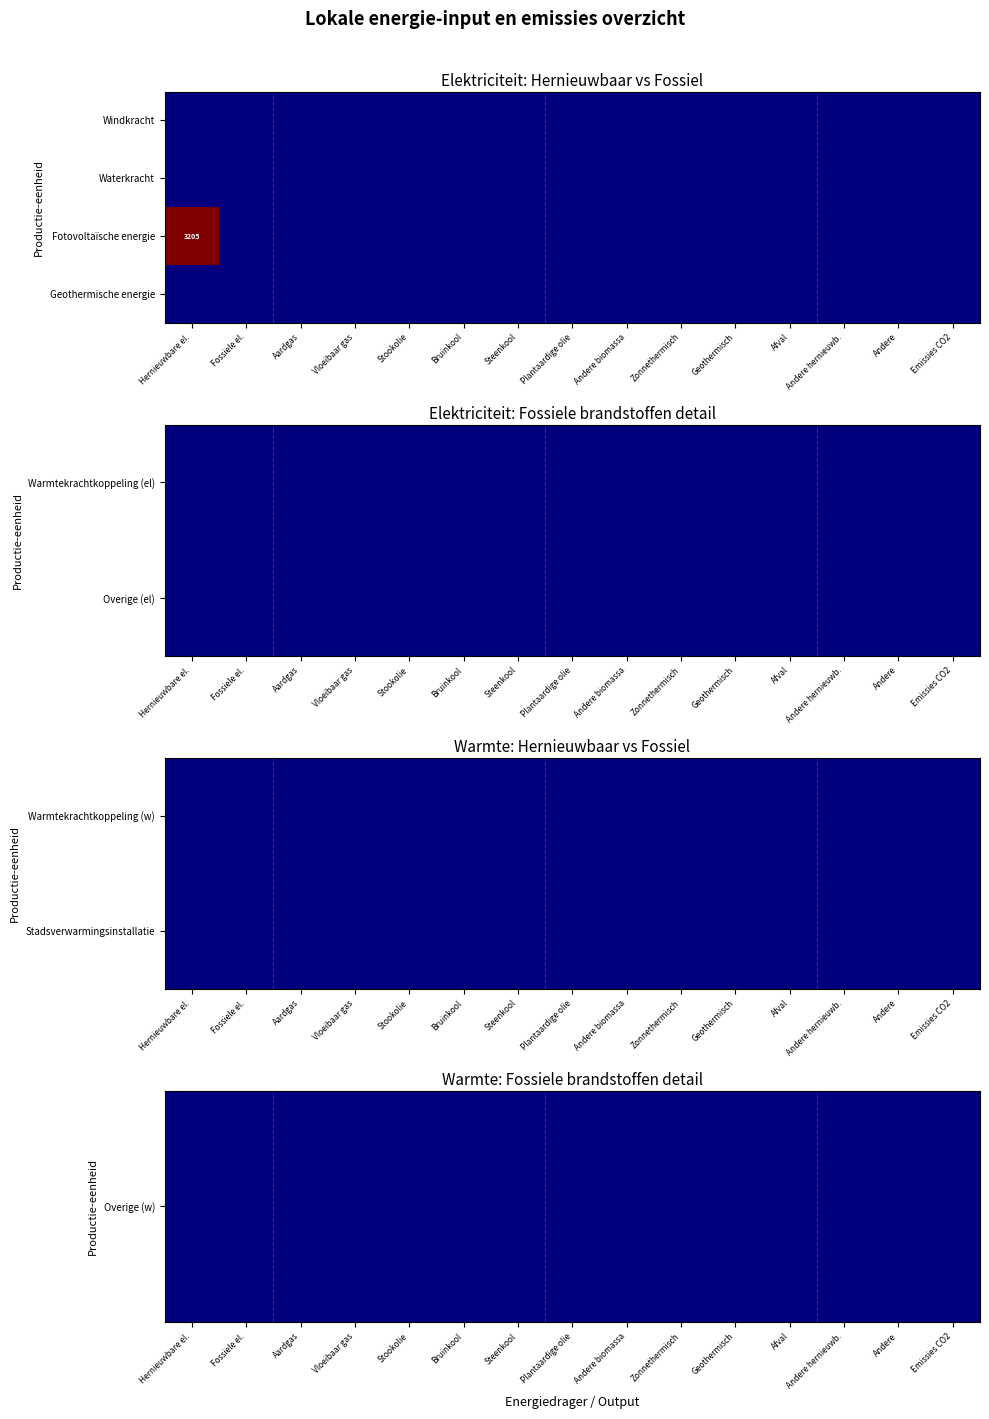

Which series has the largest total across all categories?

Fotovoltaïsche energie